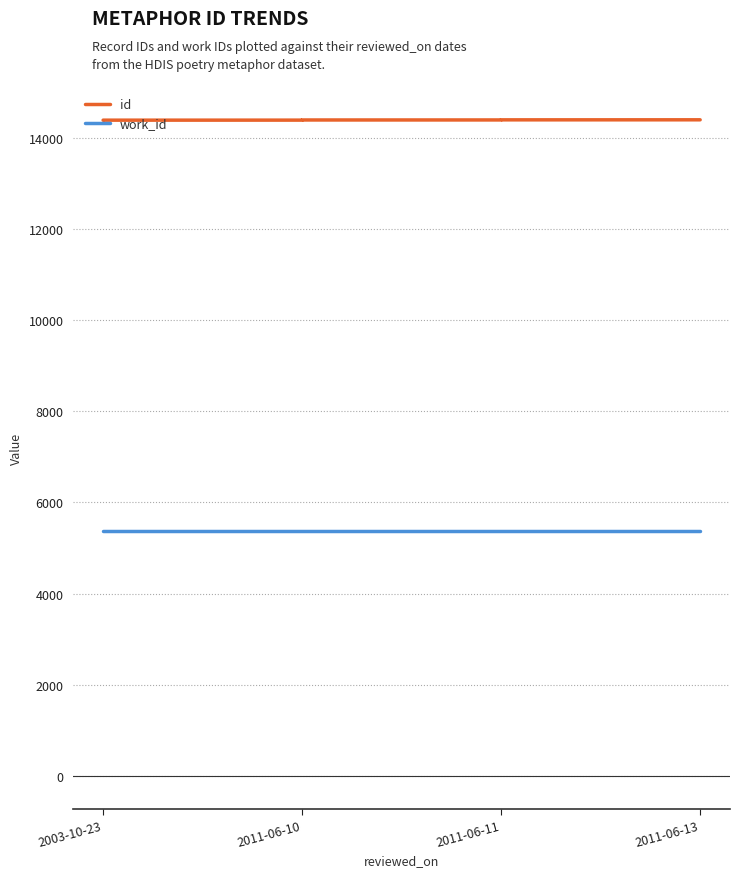

At 2011-06-13, list the series in order from smallest to largest.

work_id, id